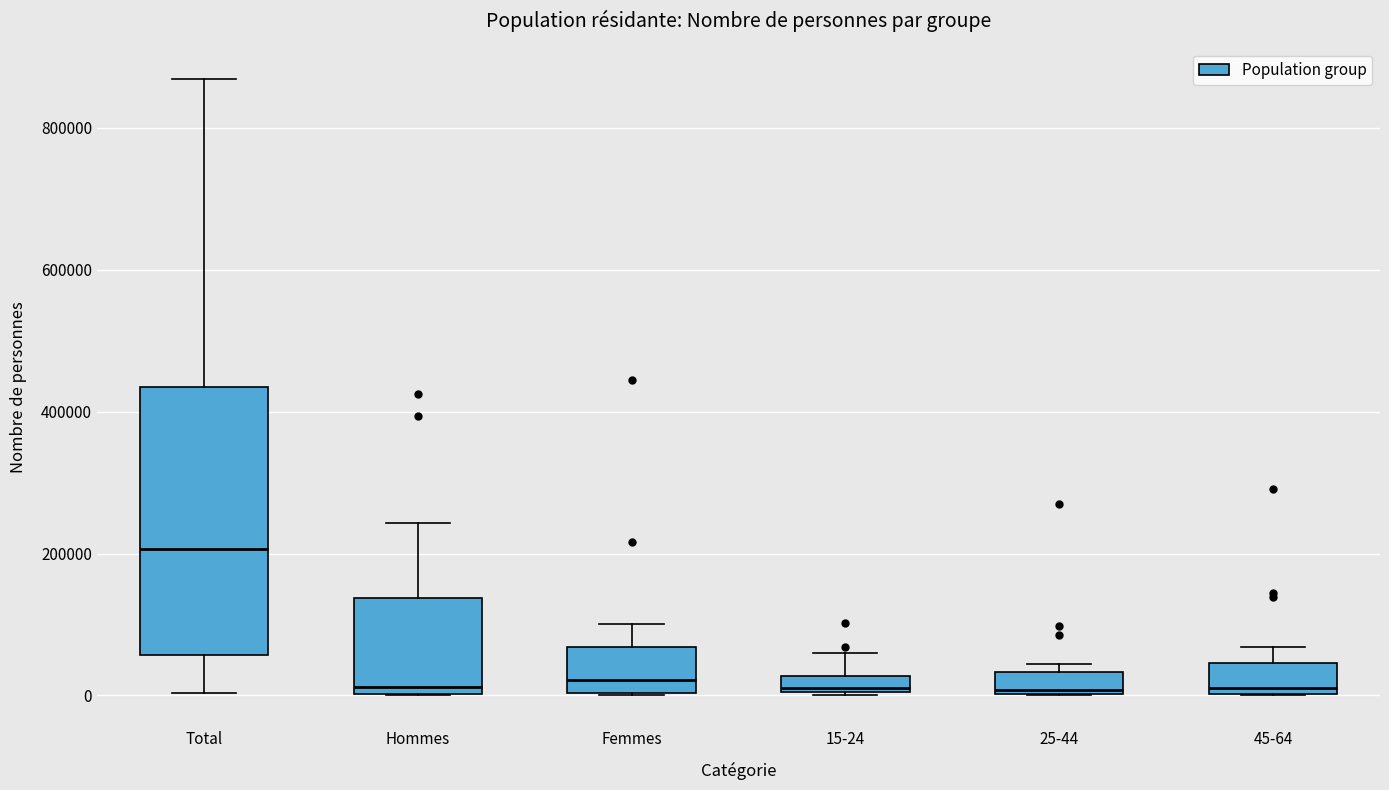

Comparing the boxes themselves (not the whiskers), which one is the tallest?

Total